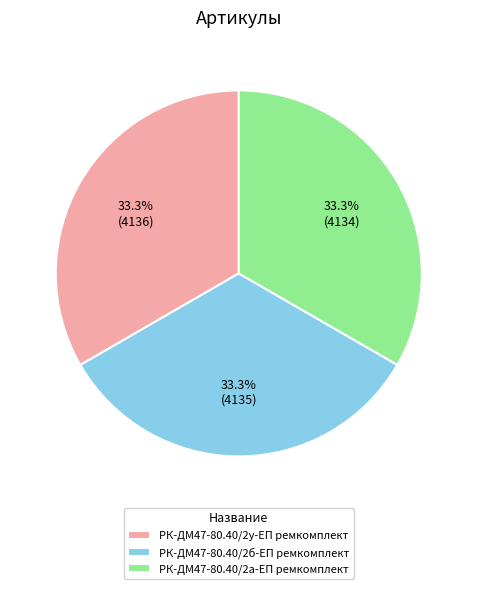

Is РК-ДМ47-80.40/2у-ЕП ремкомплект the majority of the pie?

No